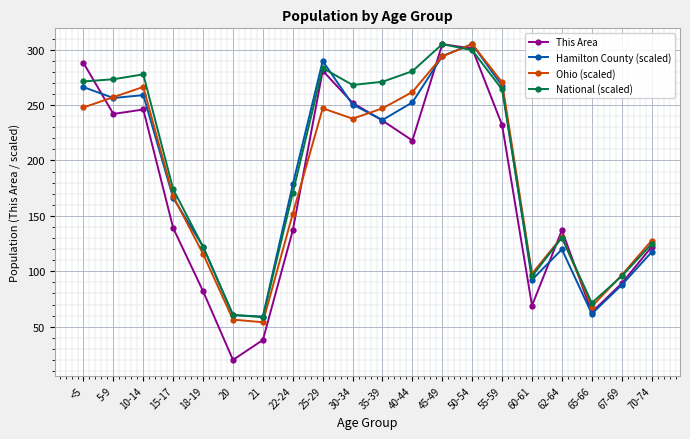

Which series changed the most between <5 and 55-59?

This Area